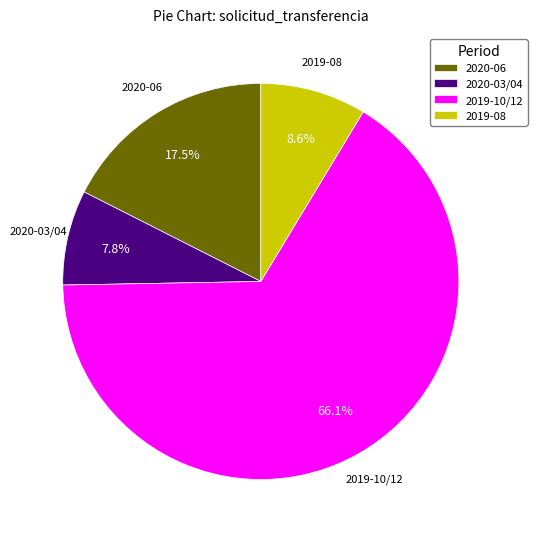

What is the majority slice?

2019-10/12